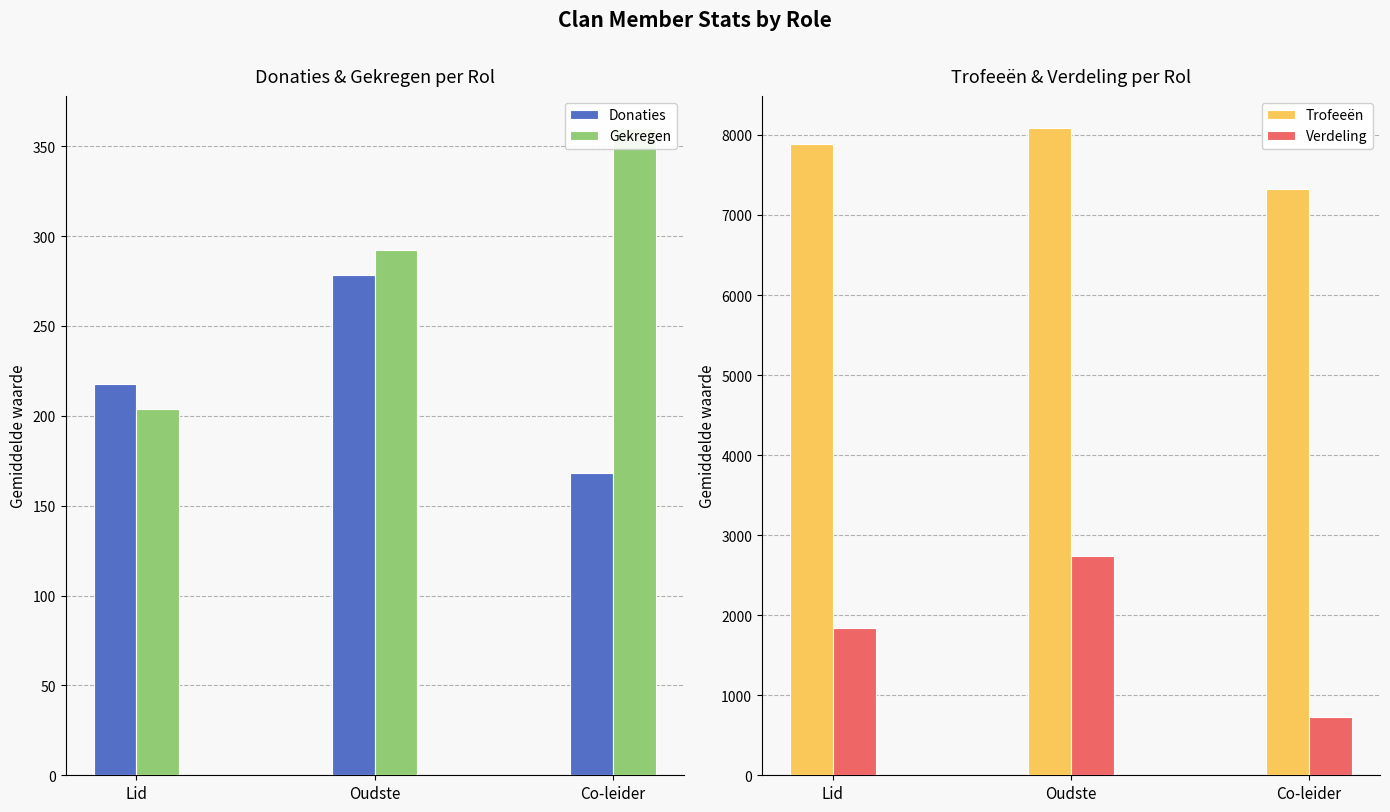

What is the difference between the maximum and minimum values in the Donaties series?

110.4